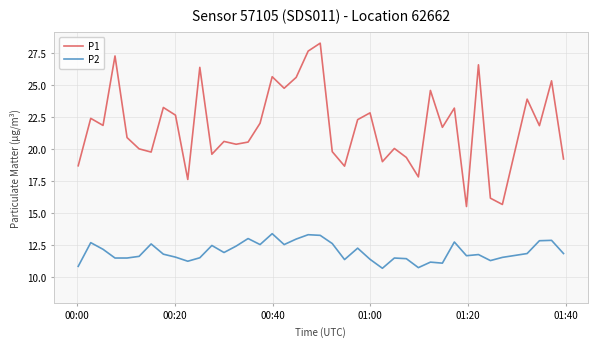

What is the minimum value for P2?

10.7